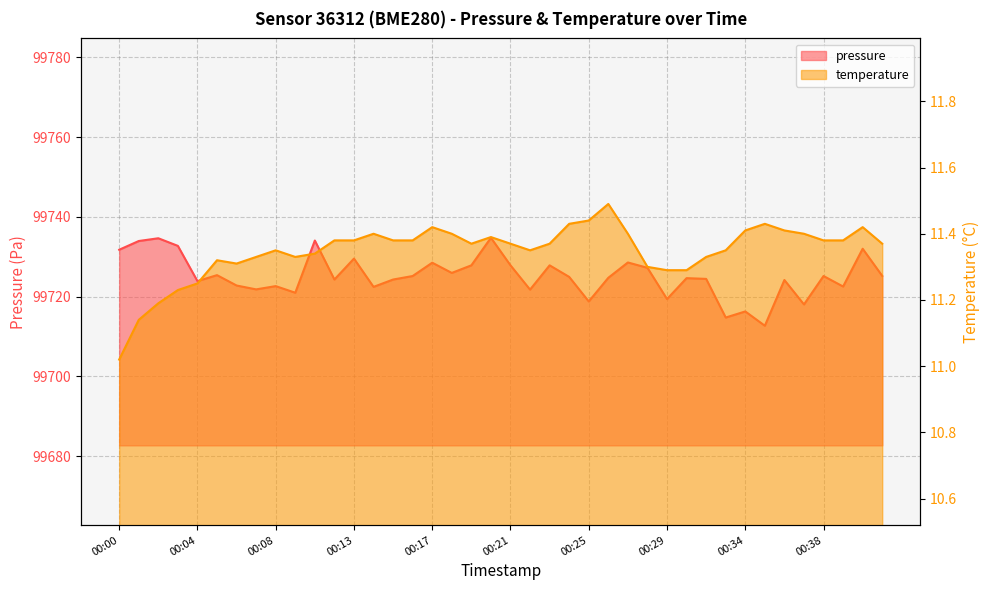

True or false: pressure has more than 2 points higher than both neighbors.

True